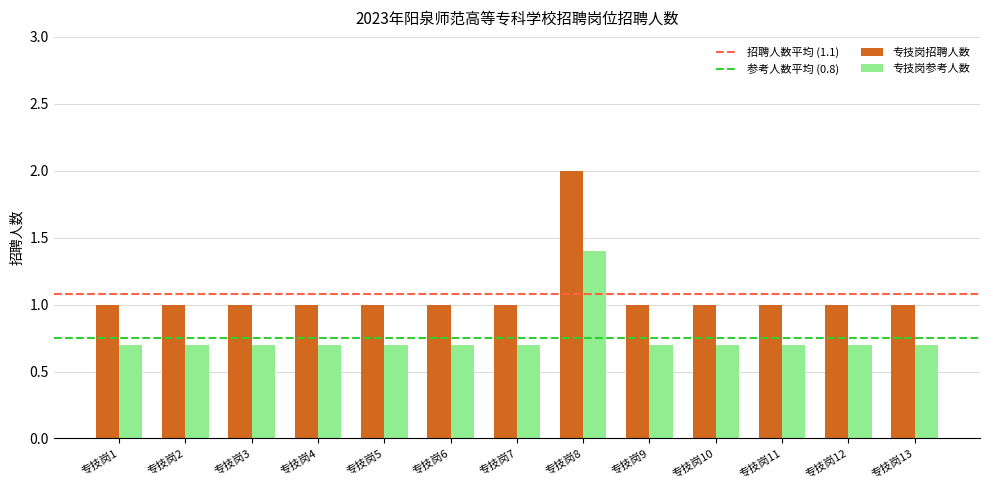

Which series has the largest range (max minus min)?

专技岗招聘人数